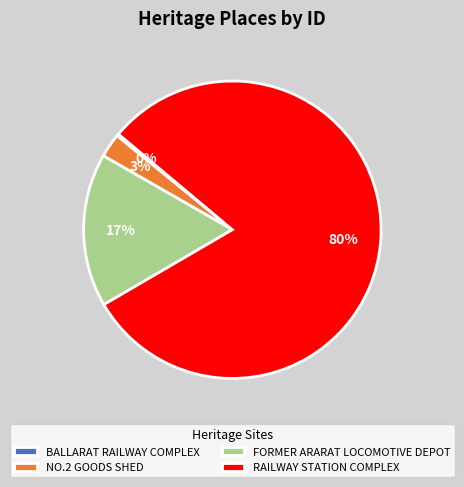

Is the sum of FORMER ARARAT LOCOMOTIVE DEPOT and NO.2 GOODS SHED greater than half?

No